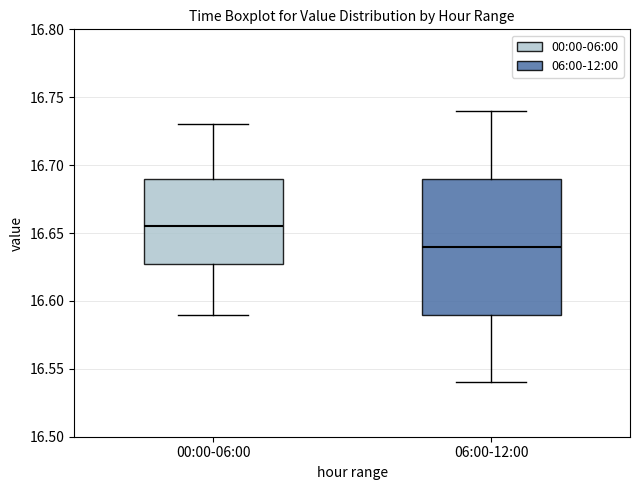

Reading left to right, read every box against the y-axis: the position of its median line, the range the box covers, and the ends of its whiskers. The values are not printed on the chart, so give them approximately, as read against the axis.

00:00-06:00: median 16.655, box 16.630 to 16.690, whiskers 16.590 to 16.730
06:00-12:00: median 16.640, box 16.590 to 16.690, whiskers 16.540 to 16.740